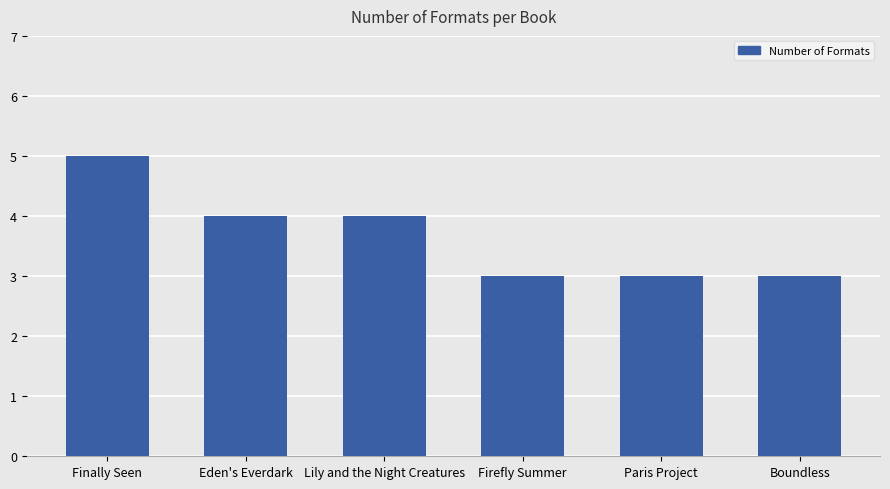

Reading right to left, transcribe all the data shown in this chart.

3	3	3	4	4	5